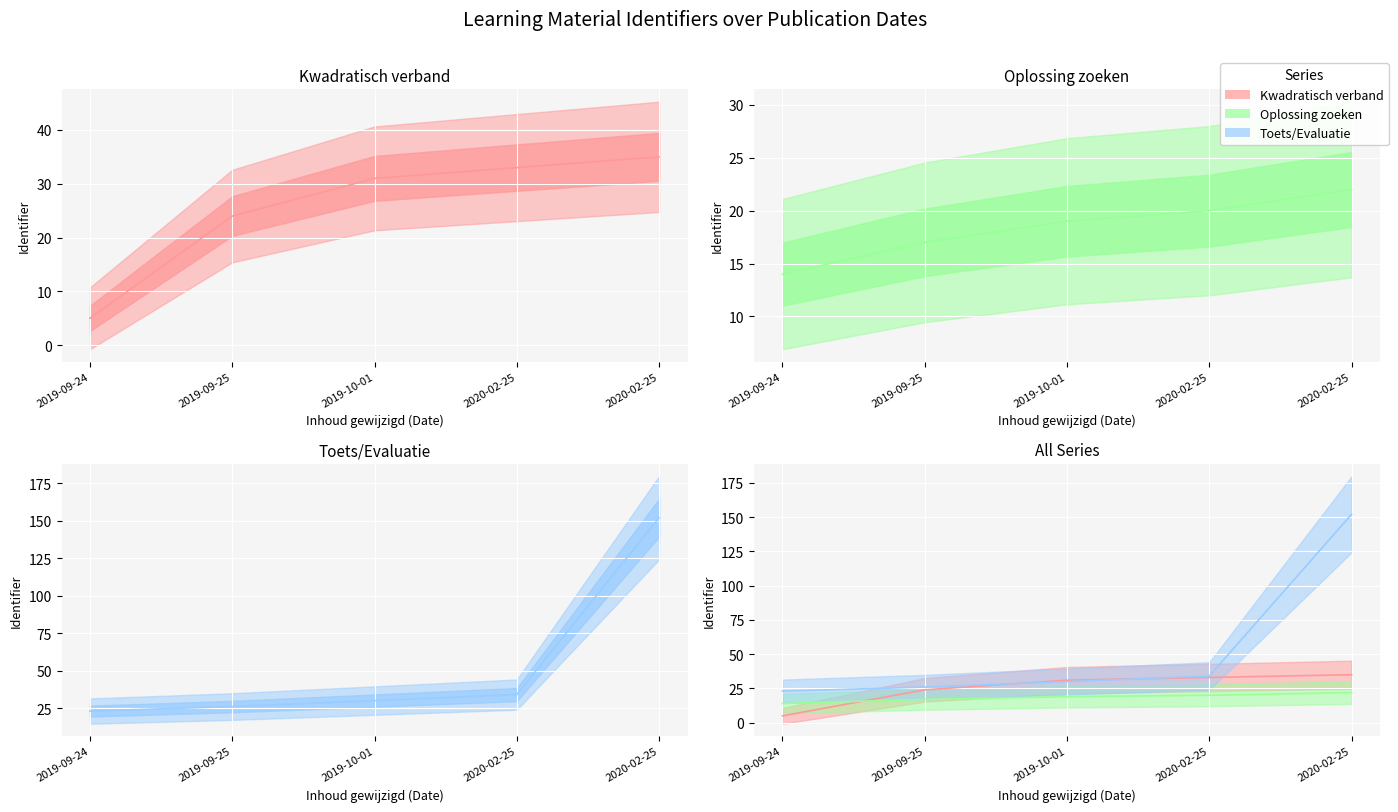

What is the total value across all series at 2019-09-25?

67